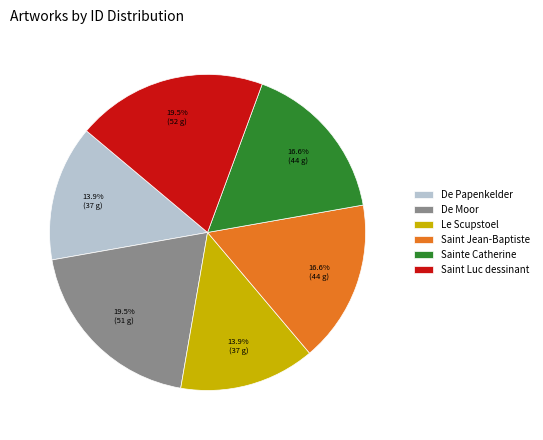

To the nearest percent, what portion does De Papenkelder represent?

14%